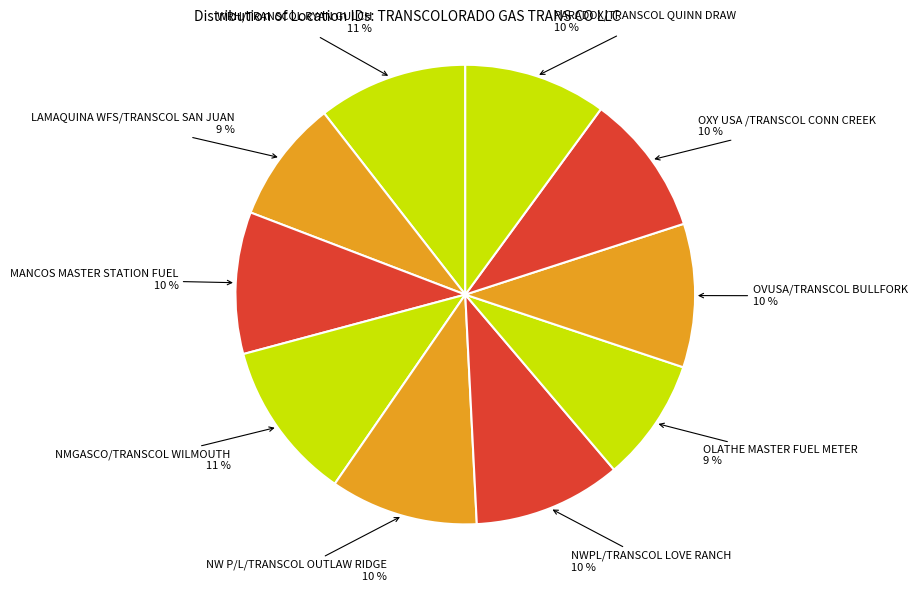

What percentage is the NWPL/TRANSCOL LOVE RANCH slice, to the nearest percent?

10%